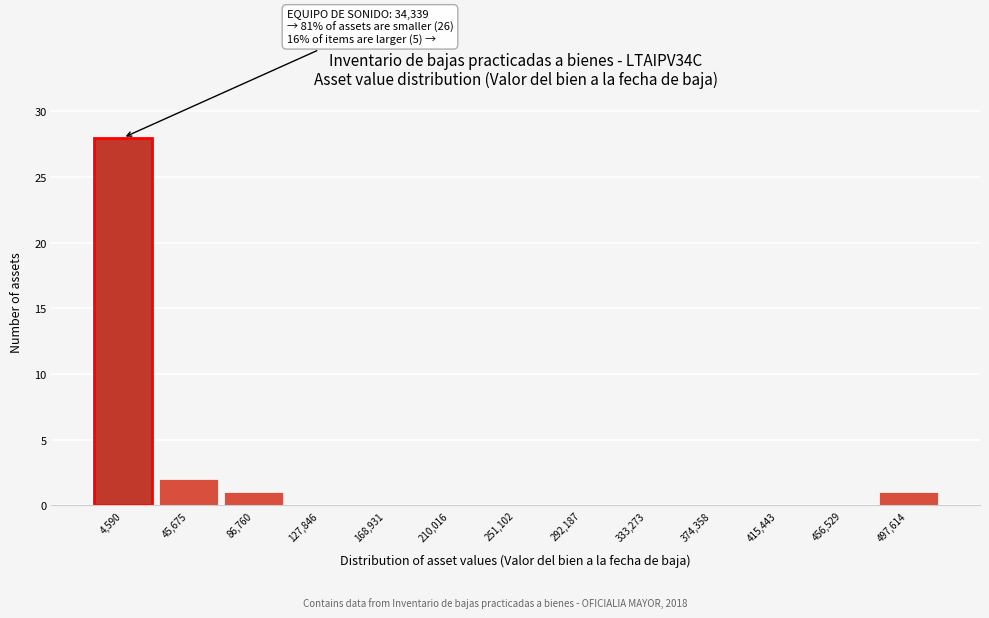

Reading left to right, what are all the values shown in this chart?

4,590=28	45,675=2	86,760=1	127,846=0	168,931=0	210,016=0	251,102=0	292,187=0	333,273=0	374,358=0	415,443=0	456,529=0	497,614=1